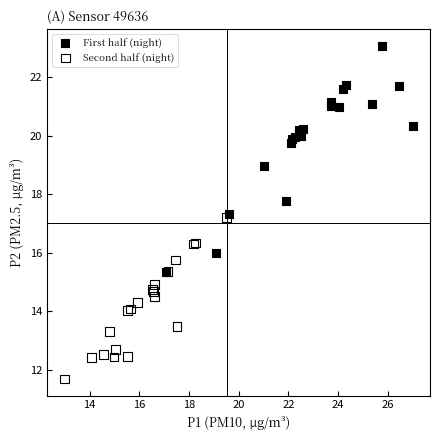

Which series reaches the minimum Y coordinate?

Second half (night)